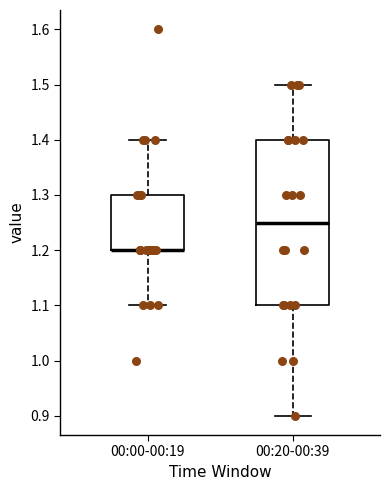

Reading left to right, read every box against the y-axis: the position of its median line, the range the box covers, and the ends of its whiskers. The values are not printed on the chart, so give them approximately, as read against the axis.

00:00-00:19: median 1.20 (drawn on the box's lower edge), box 1.20 to 1.30, whiskers 1.10 to 1.40
00:20-00:39: median 1.25, box 1.10 to 1.40, whiskers 0.90 to 1.50